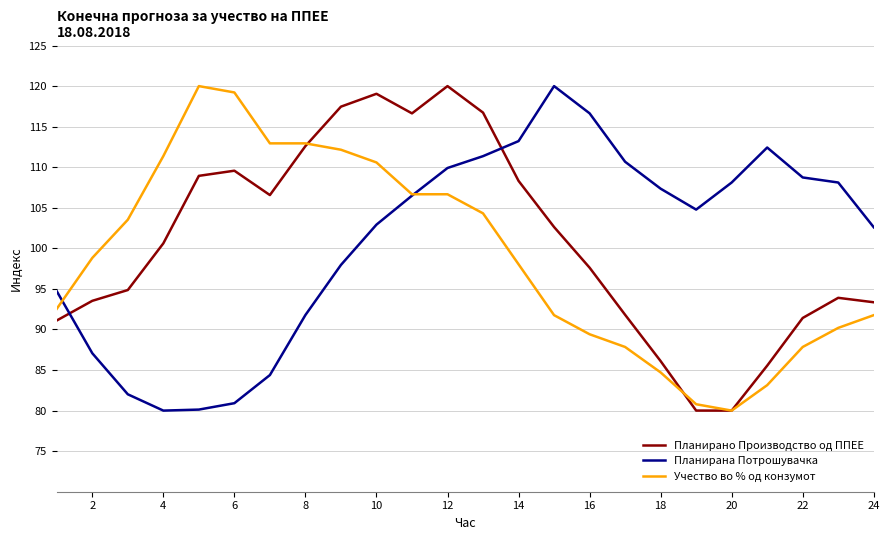

What are all the series names shown in the legend?

Планирано Производство од ППЕЕ, Планирана Потрошувачка, Учество во % од конзумот